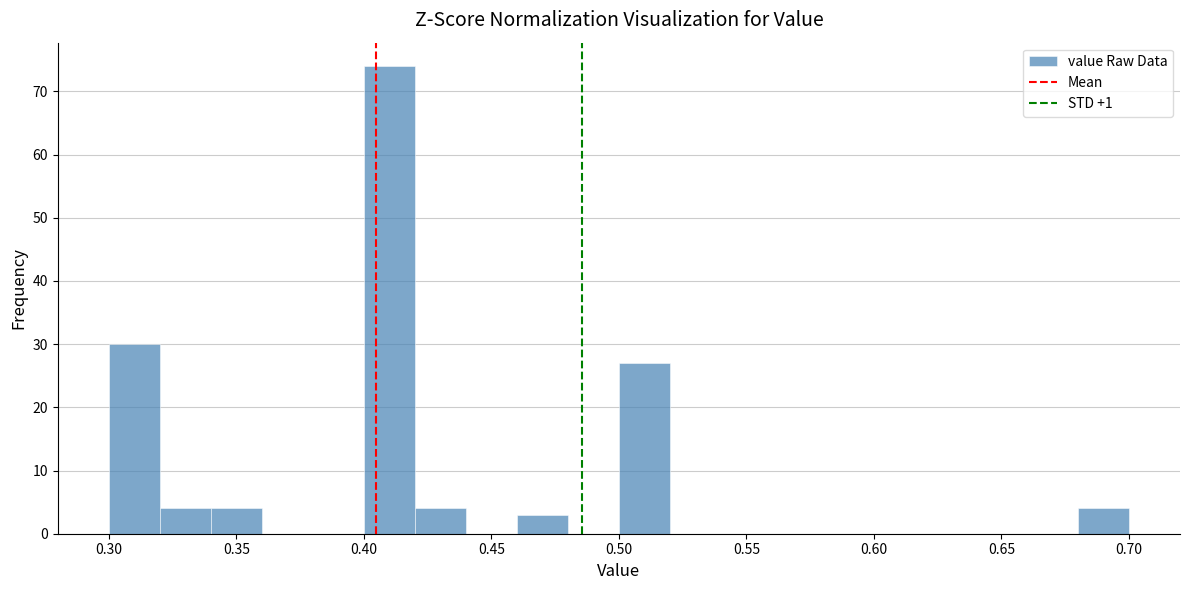

Reading left to right, transcribe this chart: for each bar, give the range it covers on the x-axis and its height. The values are not printed on the chart, so give them approximately, as read against the axis.

0.30 to 0.32: 30
0.32 to 0.34: 4
0.34 to 0.36: 4
0.36 to 0.38: 0
0.38 to 0.40: 0
0.40 to 0.42: 74
0.42 to 0.44: 4
0.44 to 0.46: 0
0.46 to 0.48: 3
0.48 to 0.50: 0
0.50 to 0.52: 27
0.52 to 0.54: 0
0.54 to 0.56: 0
0.56 to 0.58: 0
0.58 to 0.60: 0
0.60 to 0.62: 0
0.62 to 0.64: 0
0.64 to 0.66: 0
0.66 to 0.68: 0
0.68 to 0.70: 4